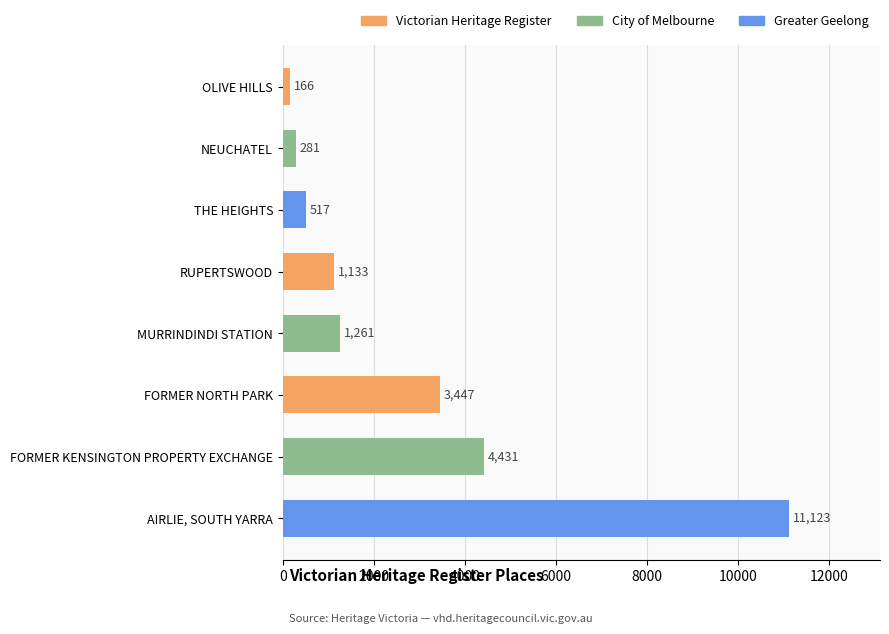

What is the average value?

2795